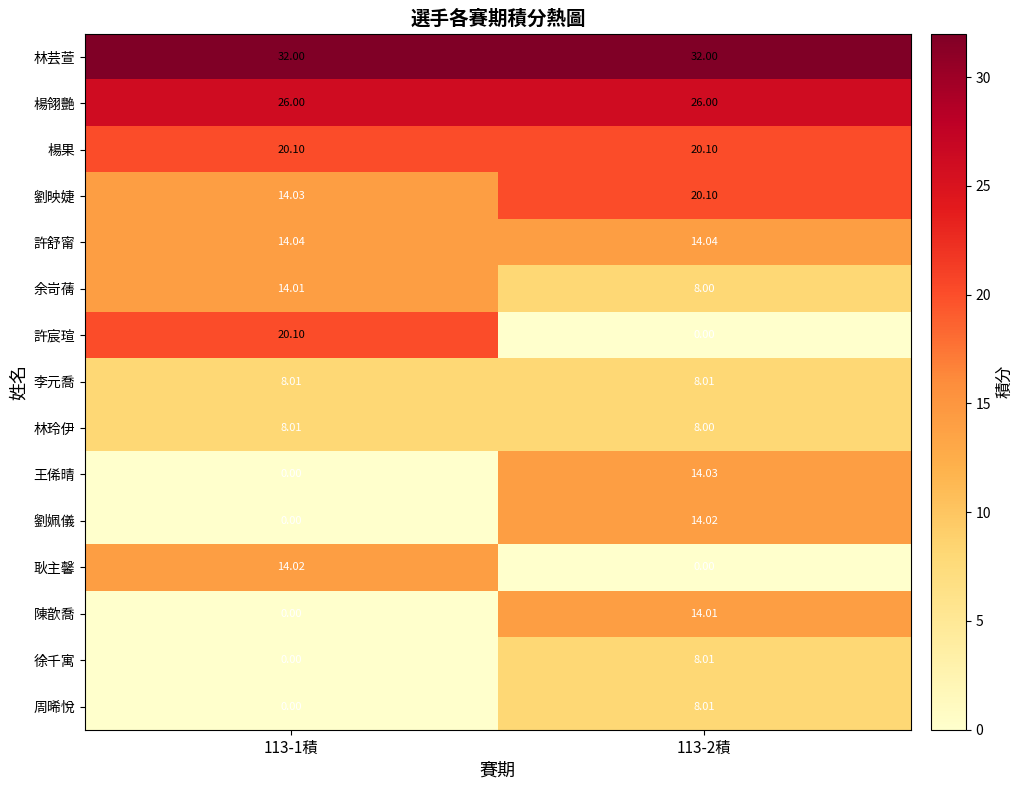

At how many categories does at least one series exceed 13?

2